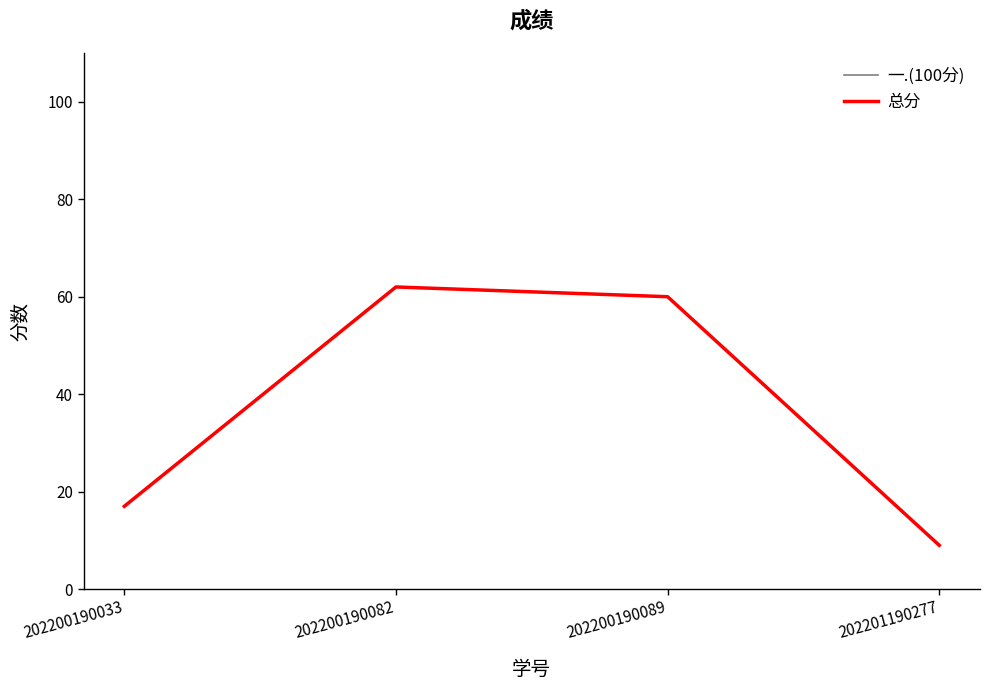

True or false: 一.(100分) and 总分 cross at least once.

False